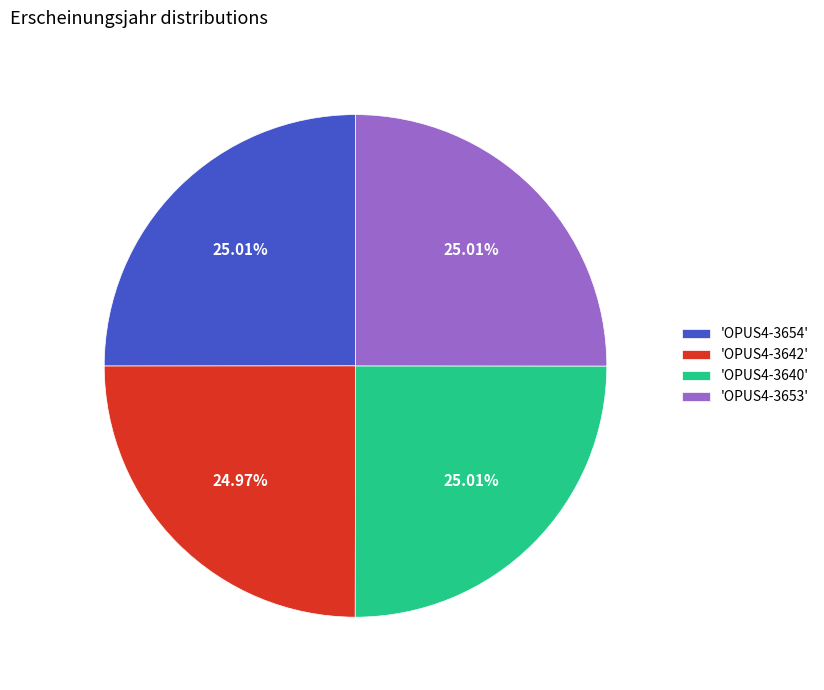

Do 'OPUS4-3654' and 'OPUS4-3653' together represent more than half of the pie?

Yes